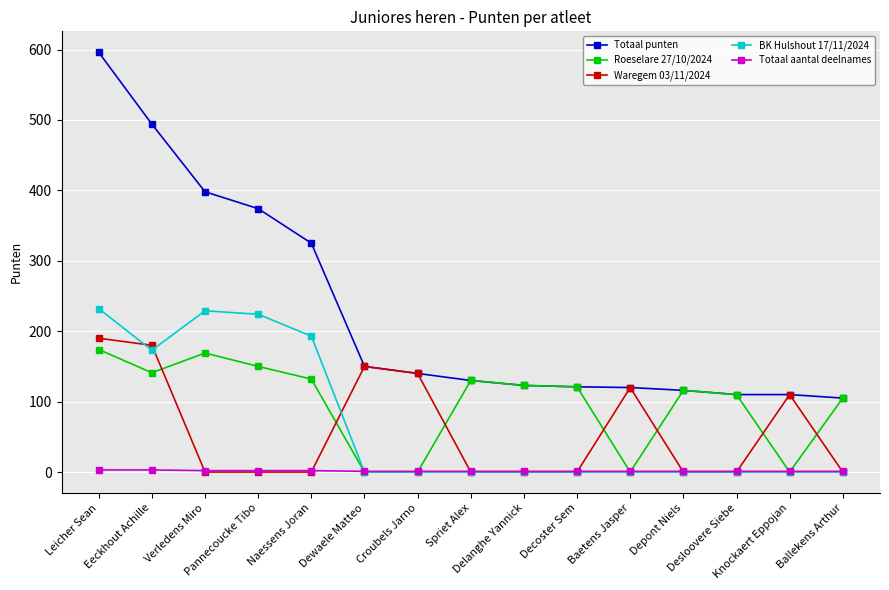

Which series has the largest total across all categories?

Totaal punten